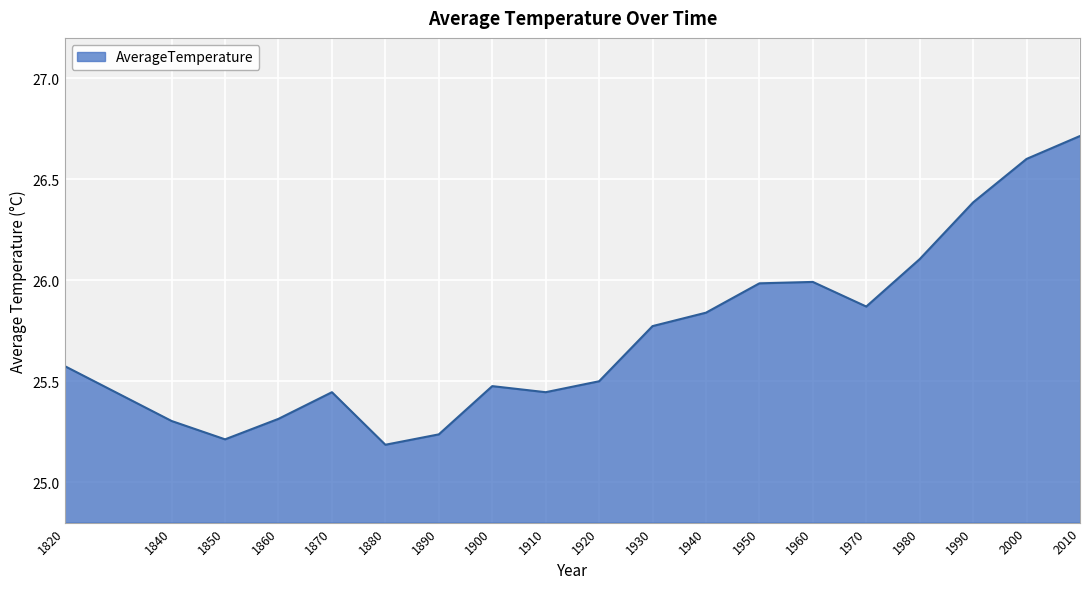

Which category has the highest value across all series?

2010